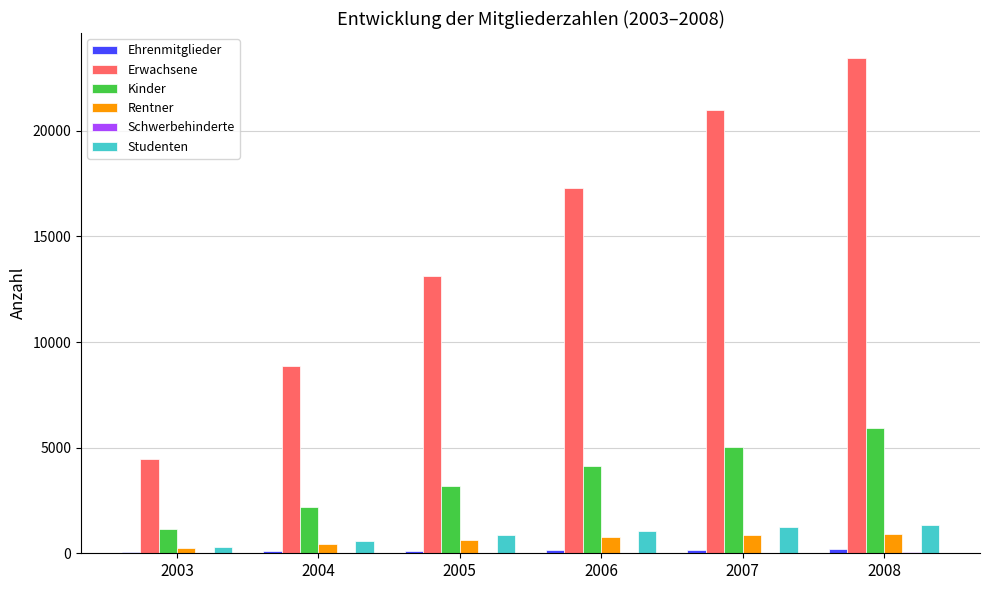

Which label corresponds to the largest value in the chart?

2008